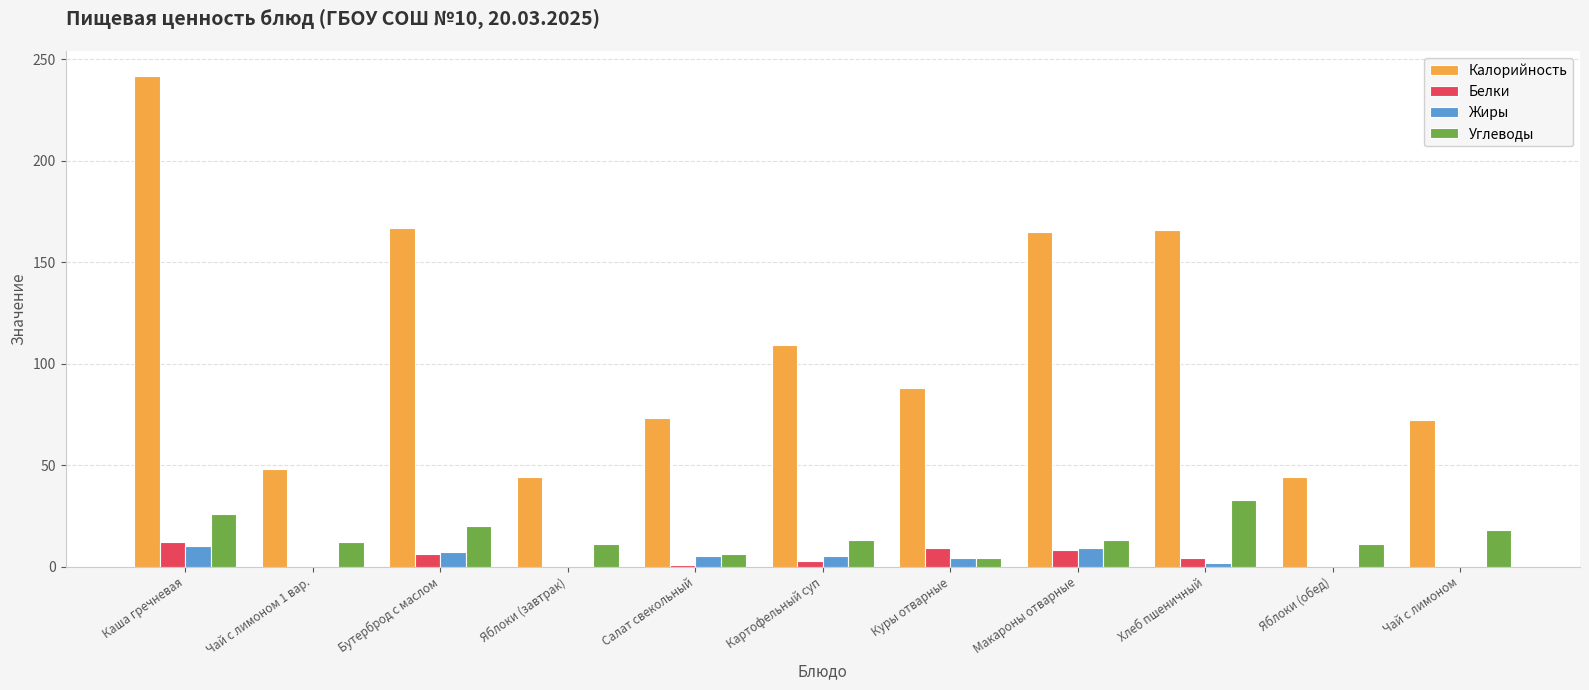

Which series has the largest total across all categories?

Калорийность